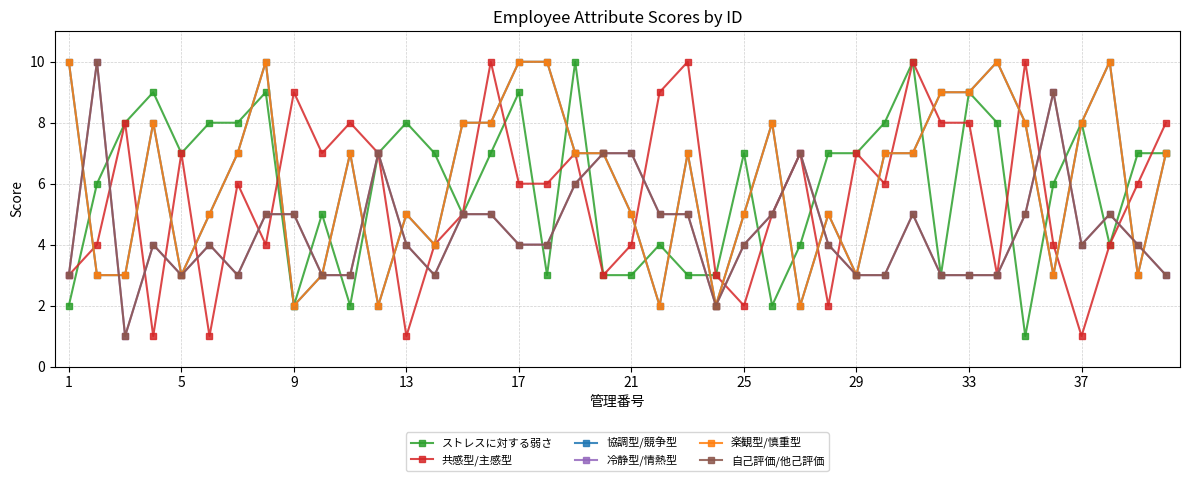

At which category does ストレスに対する弱さ reach its first local valley?

5